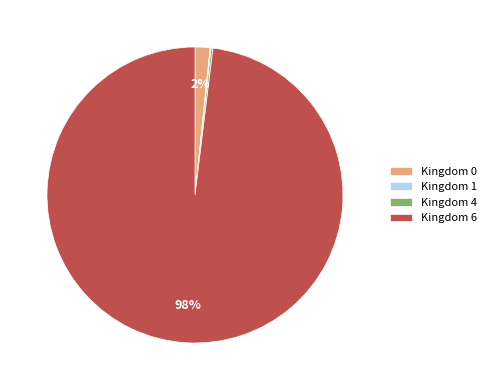

What is the largest slice in the pie chart?

Kingdom 6